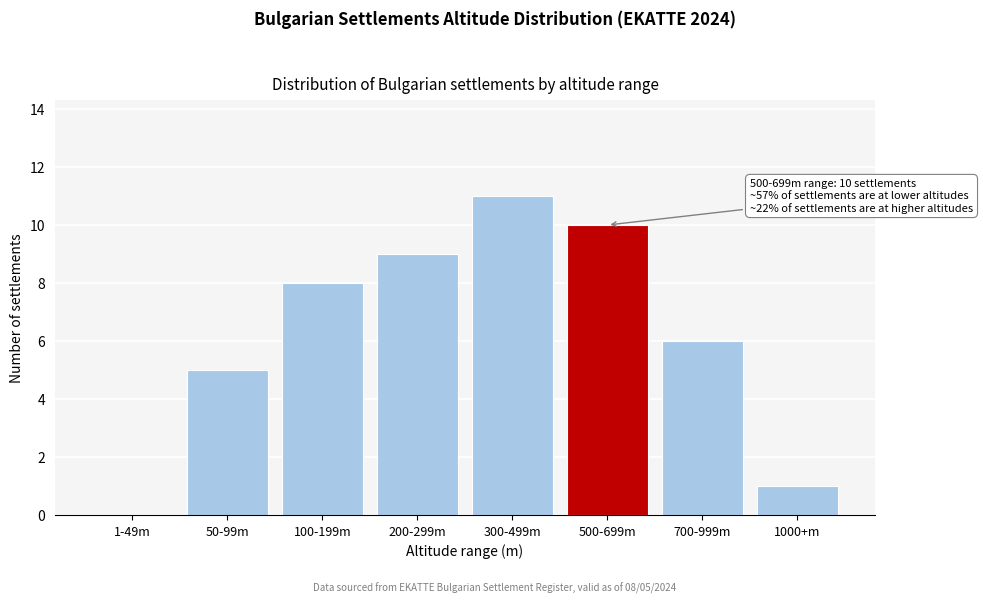

Reading right to left, list all the values displayed in this chart.

1000+m=1	700-999m=6	500-699m=10	300-499m=11	200-299m=9	100-199m=8	50-99m=5	1-49m=0